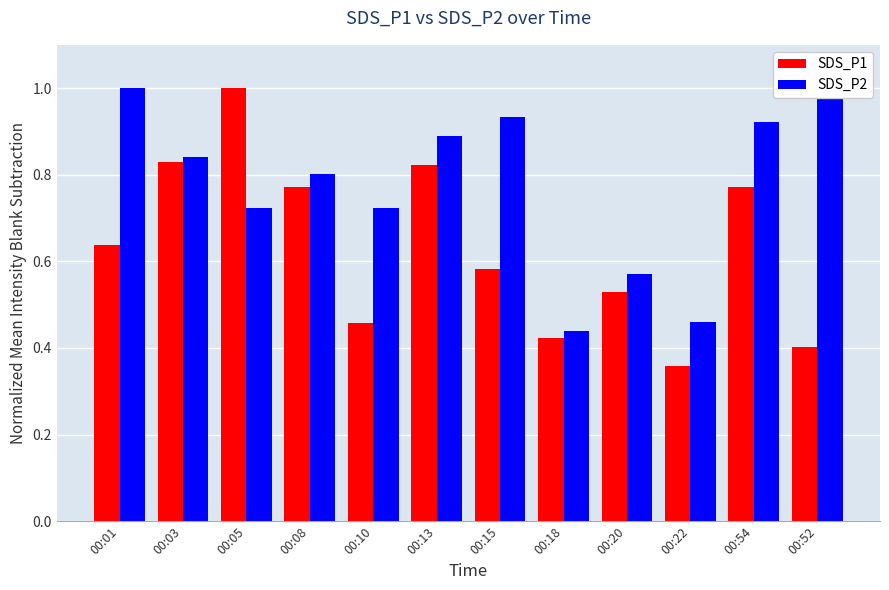

True or false: SDS_P1 has a value of 0.6 at 00:01.

True